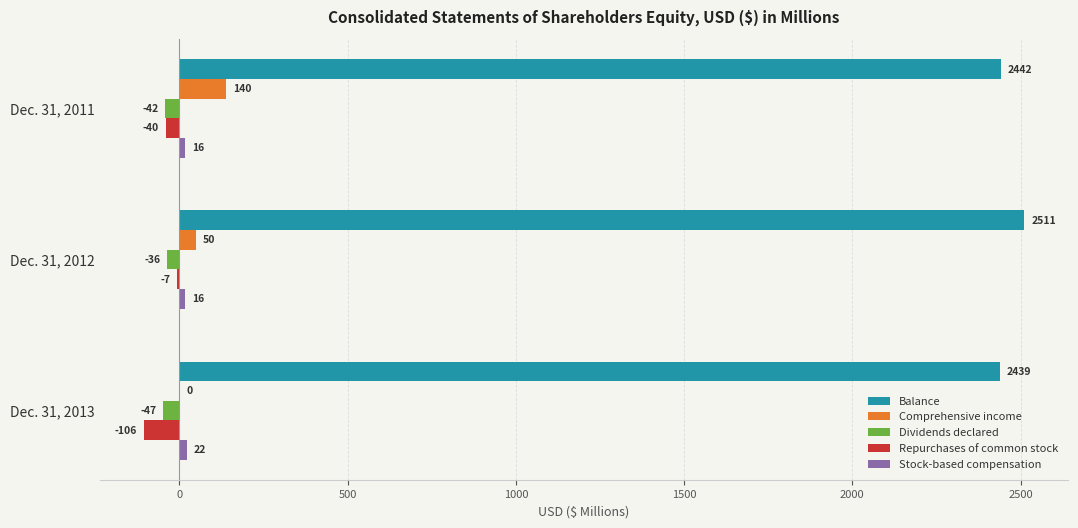

Where is Balance nearest to the value 2475?

Dec. 31, 2011